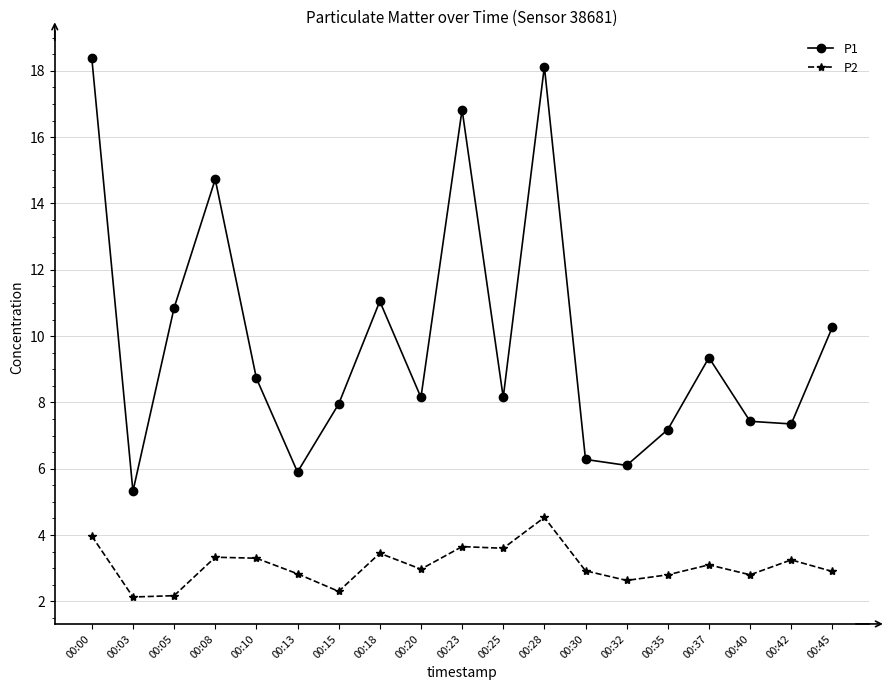

True or false: P1 has more than 2 points higher than both neighbors.

True